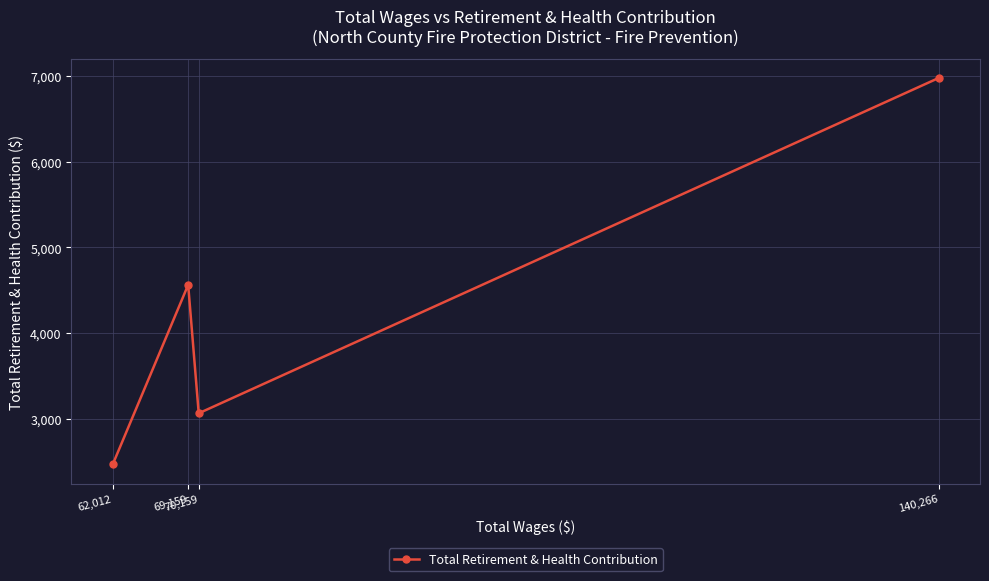

Where is the data nearest to the value 4721?

69,159